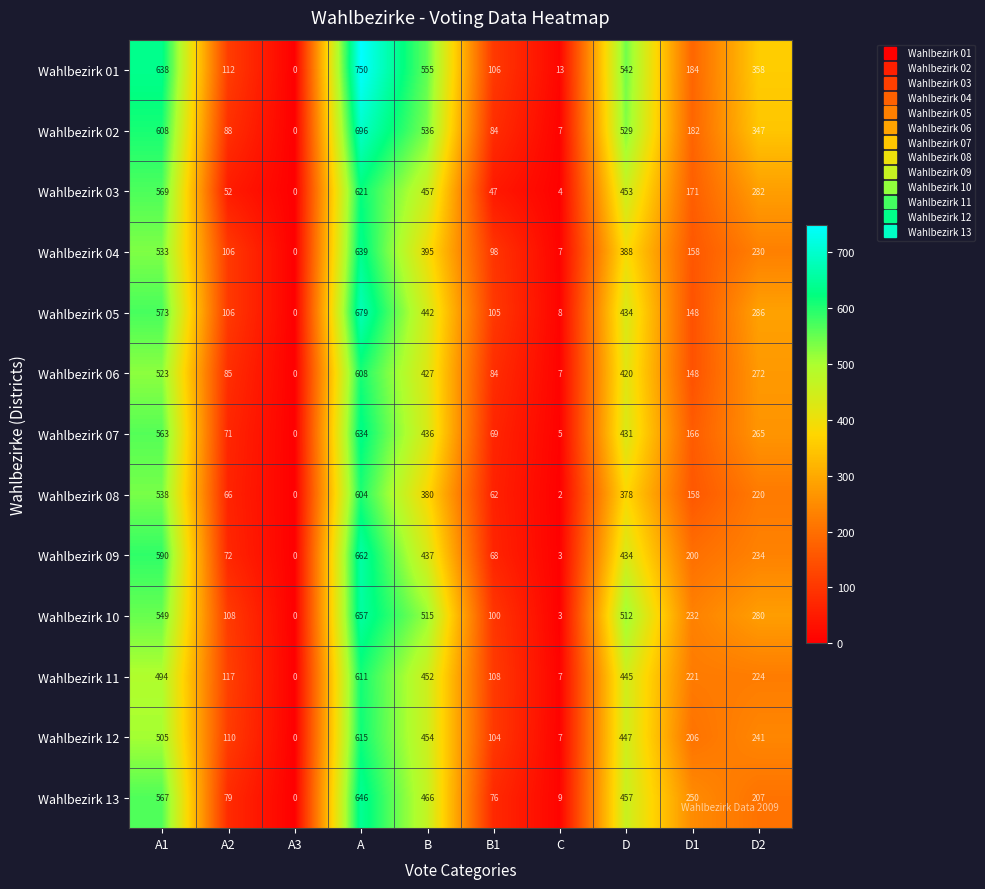

Which series changed the most between A and D1?

Wahlbezirk 01